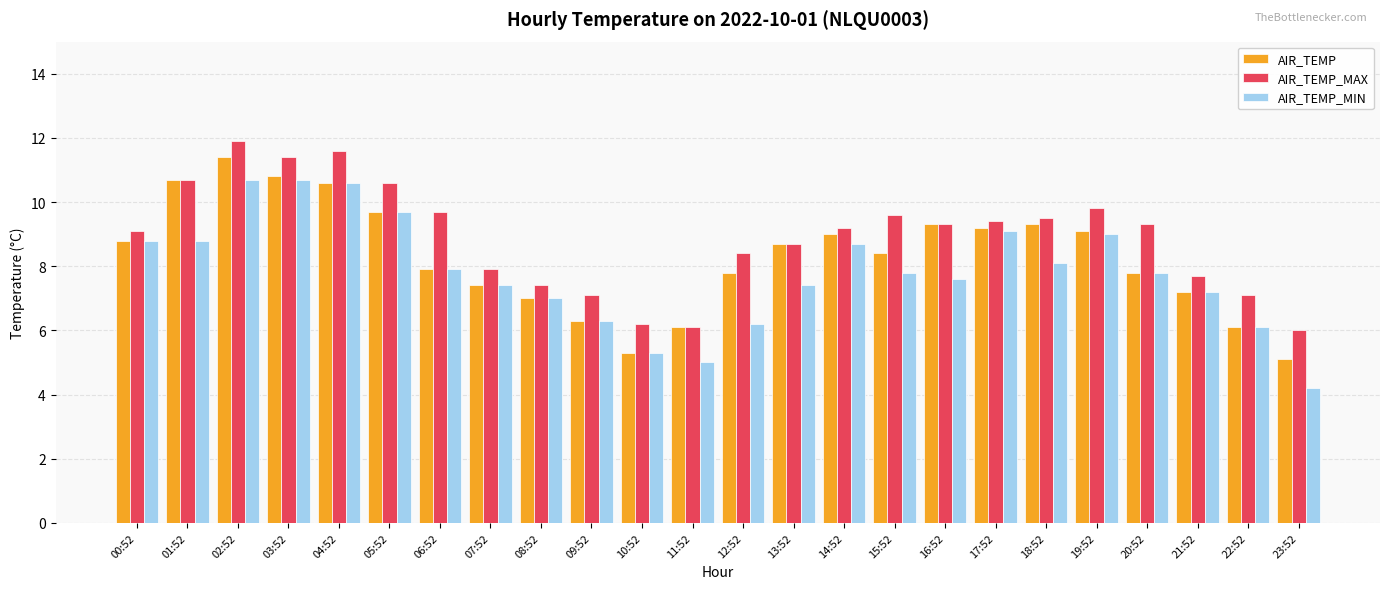

How many data points does each series have?

24